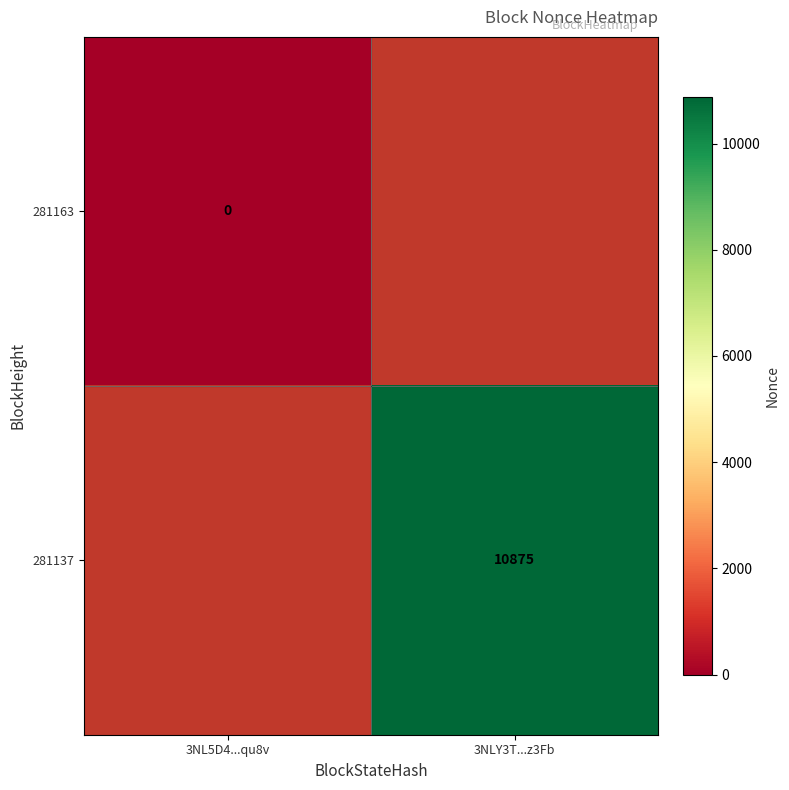

Is the value of 281137 at 3NLY3T...z3Fb greater than the value of 281163 at 3NL5D4...qu8v?

Yes